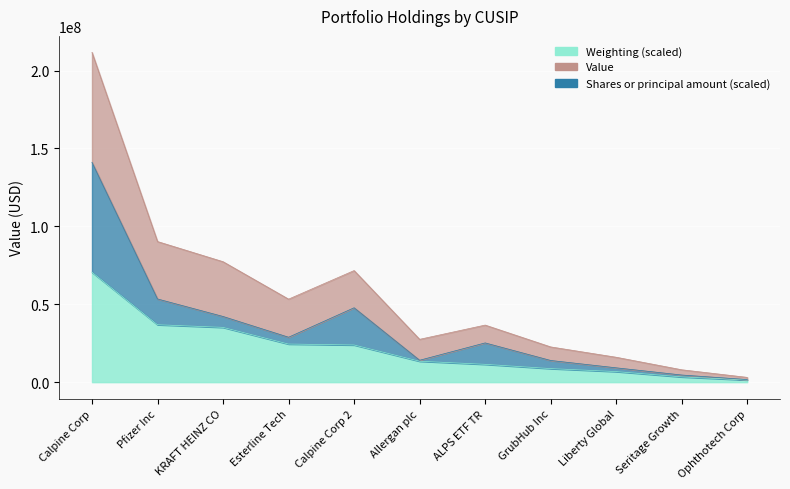

What is the average value of the Value series?

21462070.0